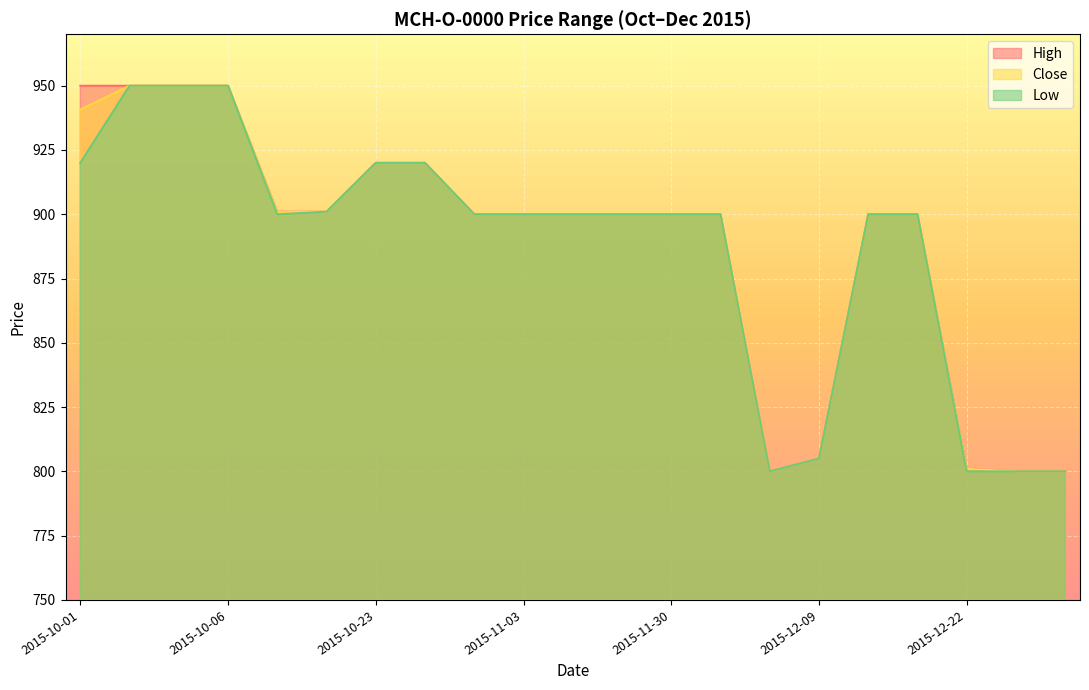

At which category does High reach its first local valley?

2015-12-04